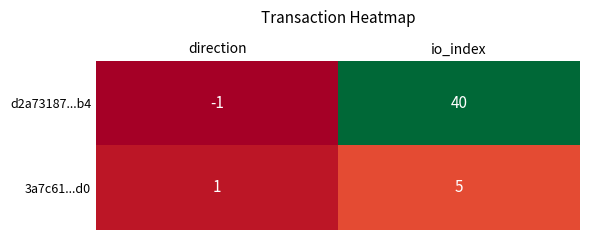

Is it true that 3a7c61...d0 equals 1 at direction?

True